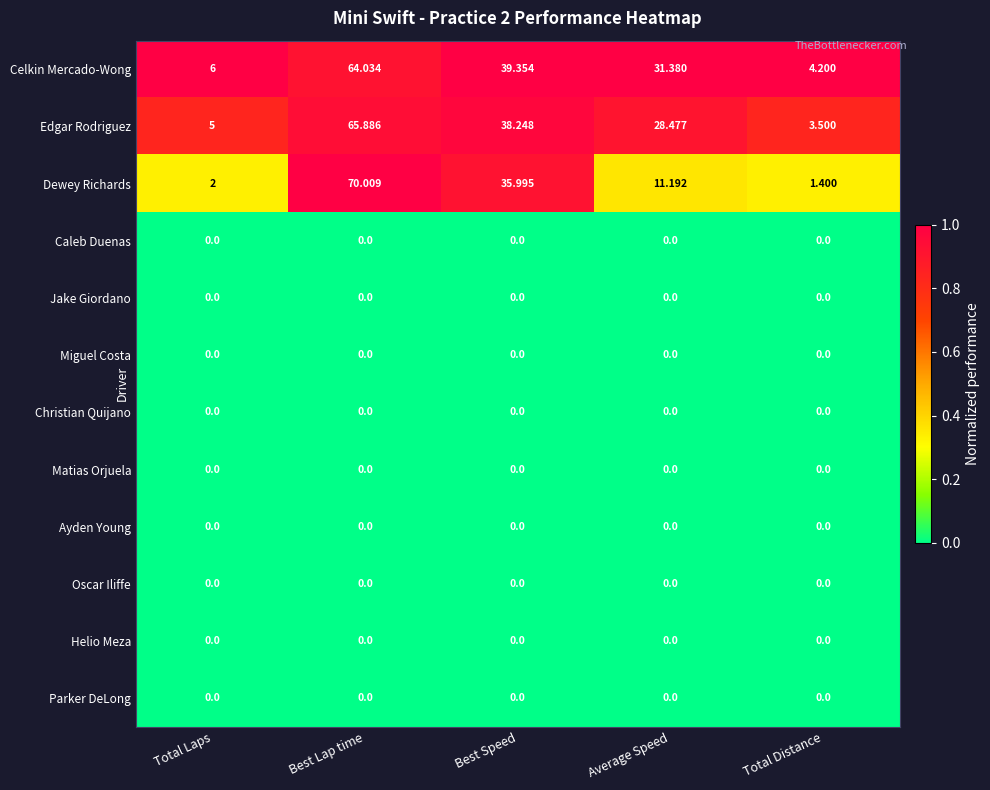

What is the maximum value shown in the chart?

70.0